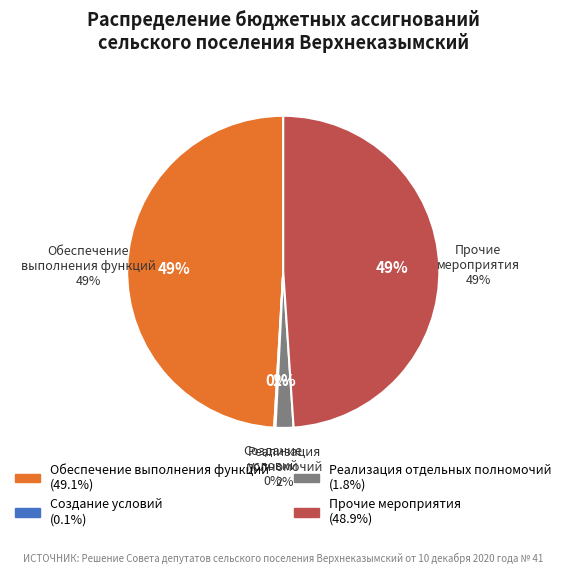

Do Обеспечение выполнения функций and Создание условий together represent more than half of the pie?

Yes